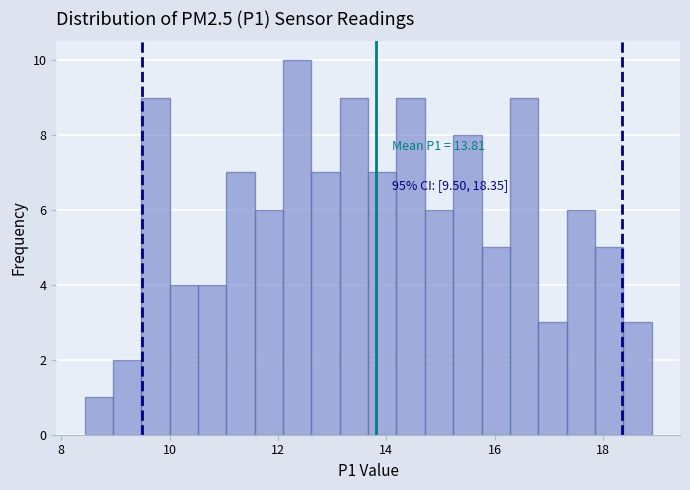

Around what value on the x-axis is the tallest bar? Give the approximate position of its centre, as read against the axis.

12.4